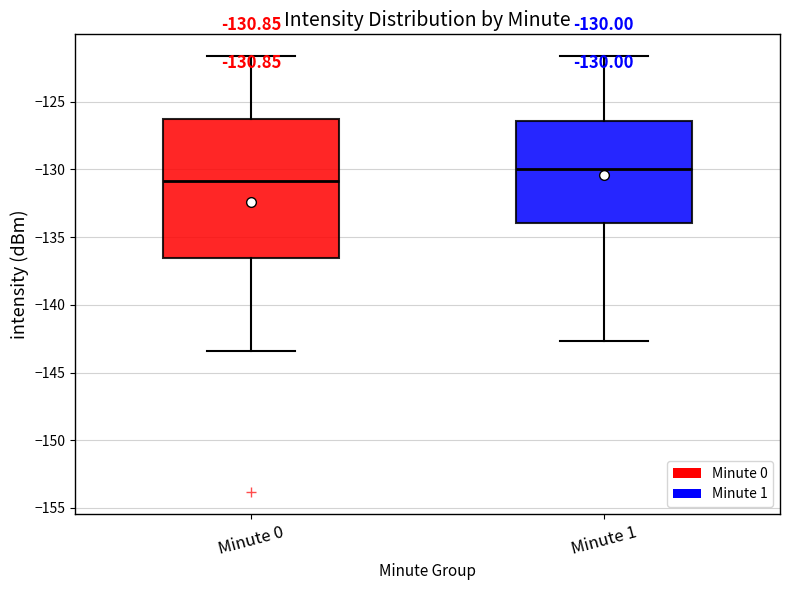

Which box is the tallest, from its lower edge to its upper edge?

Minute 0